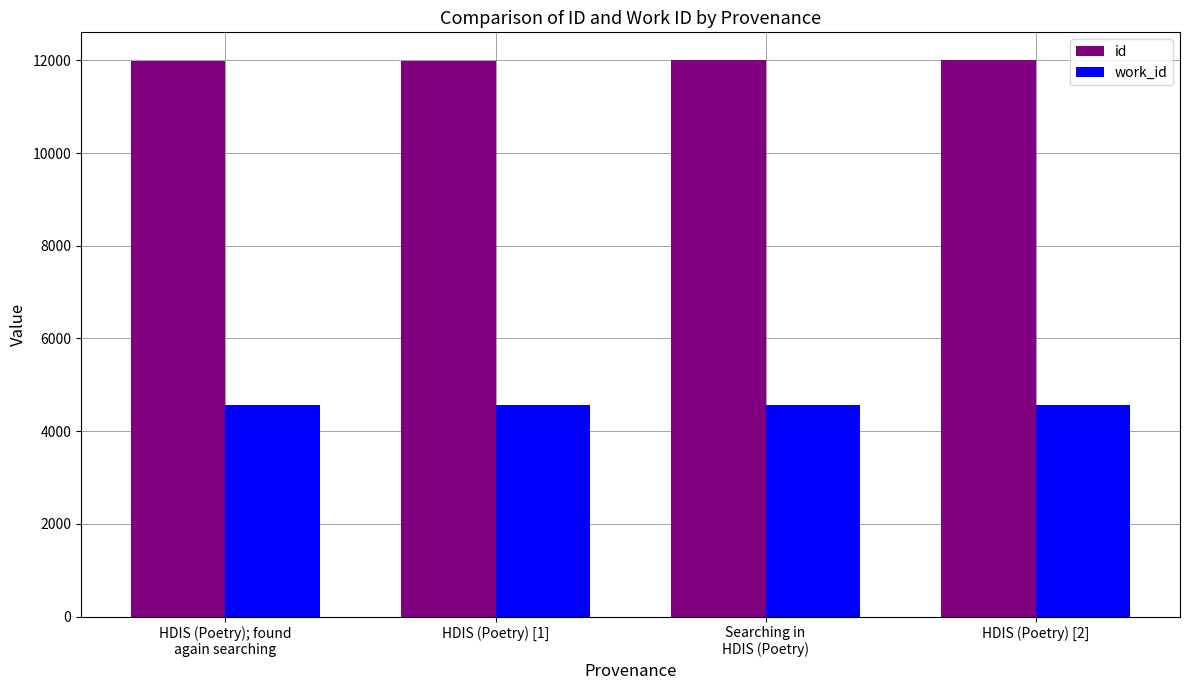

Which series has the largest total across all categories?

id